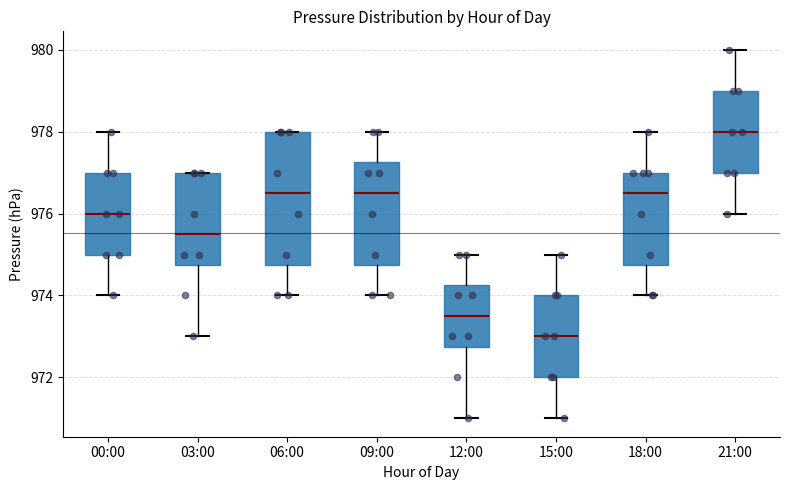

Reading left to right, read every box against the y-axis: the position of its median line, the range the box covers, and the ends of its whiskers. The values are not printed on the chart, so give them approximately, as read against the axis.

00:00: median 976.0, box 975.0 to 977.0, whiskers 974.0 to 978.0
03:00: median 975.6, box 974.8 to 977.0, whiskers 973.0 to 977.0
06:00: median 976.6, box 974.8 to 978.0, whiskers 974.0 to 978.0
09:00: median 976.6, box 974.8 to 977.2, whiskers 974.0 to 978.0
12:00: median 973.6, box 972.8 to 974.2, whiskers 971.0 to 975.0
15:00: median 973.0, box 972.0 to 974.0, whiskers 971.0 to 975.0
18:00: median 976.6, box 974.8 to 977.0, whiskers 974.0 to 978.0
21:00: median 978.0, box 977.0 to 979.0, whiskers 976.0 to 980.0